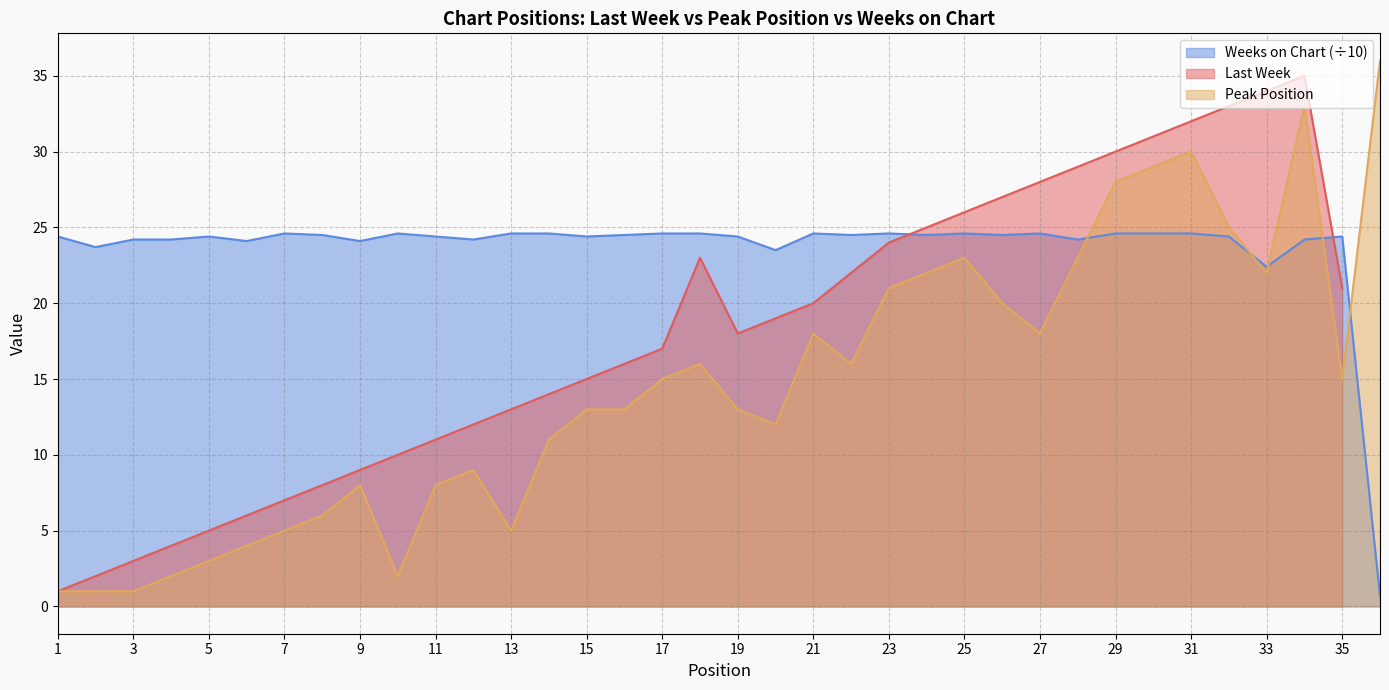

True or false: Peak Position has a value of 18.0 at 27.

True